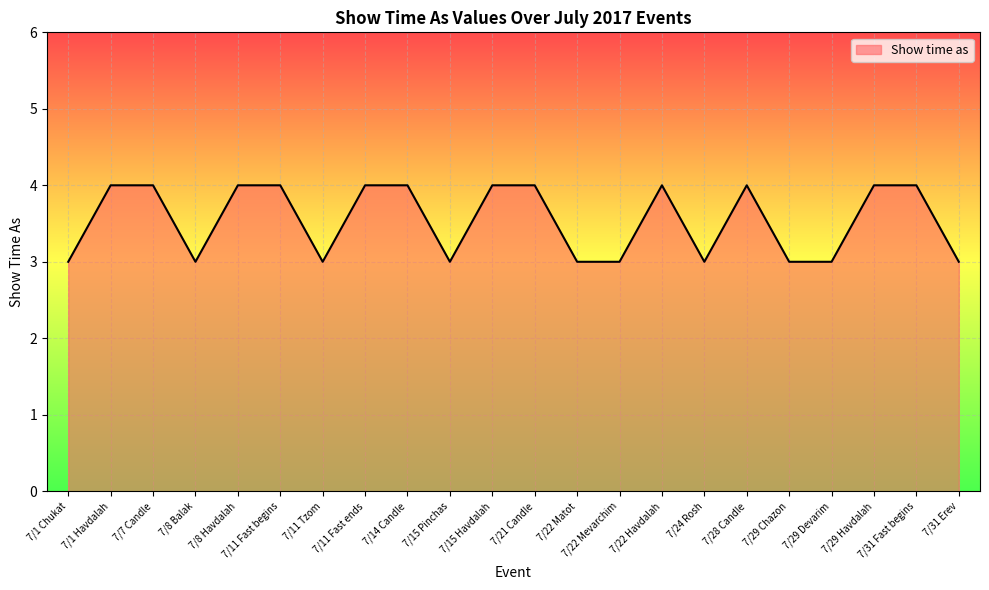

What is the minimum value shown in the chart?

3